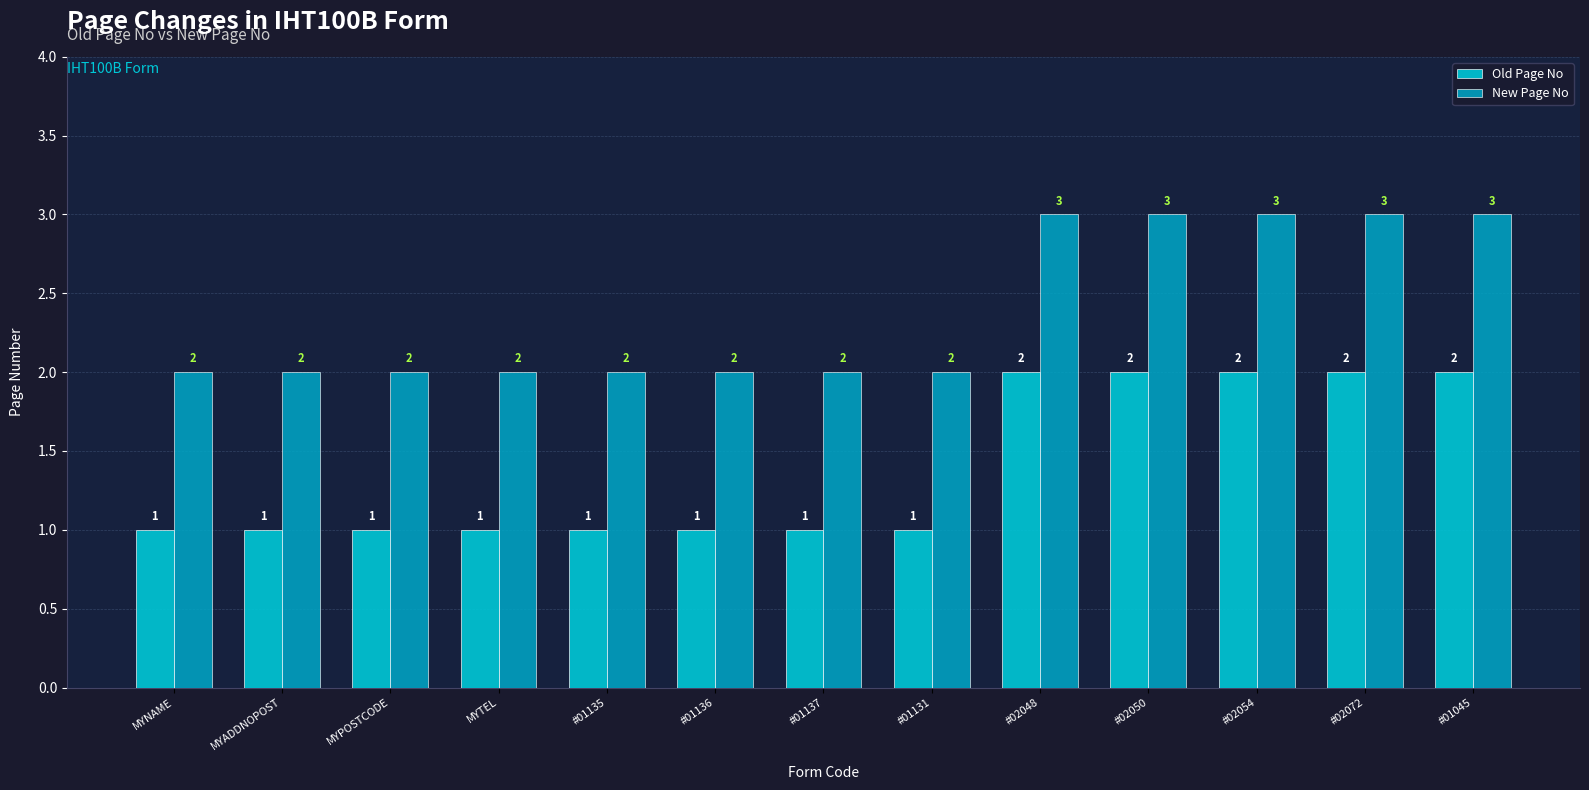

Reading left to right, extract all data points from this chart.

Old Page No: 1	1	1	1	1	1	1	1	2	2	2	2	2
New Page No: 2	2	2	2	2	2	2	2	3	3	3	3	3